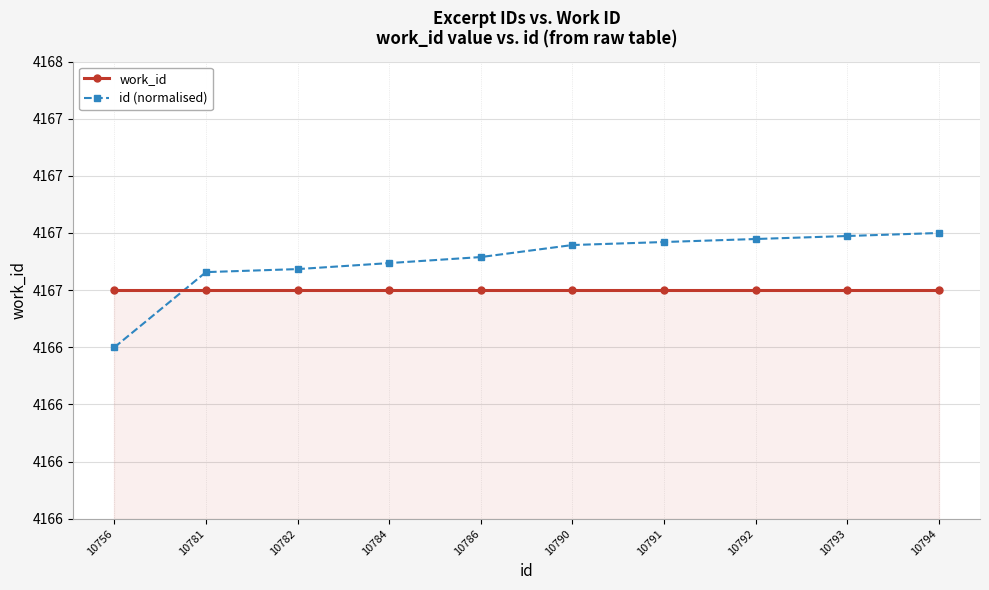

What is the difference between the maximum and minimum values in the id (normalised) series?

0.5